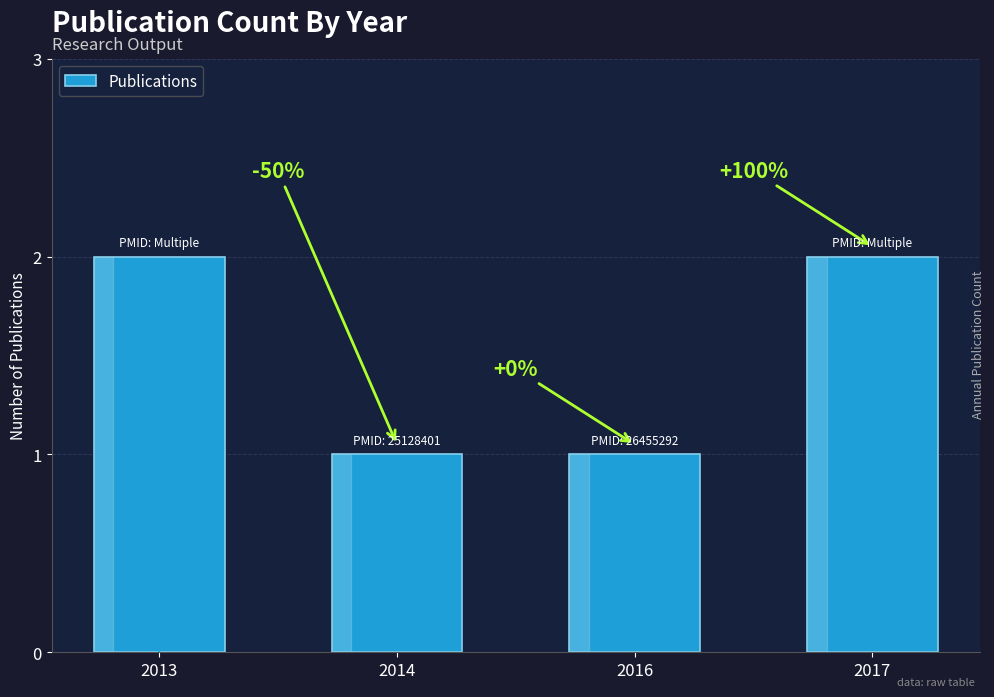

Are the bars horizontal?

No